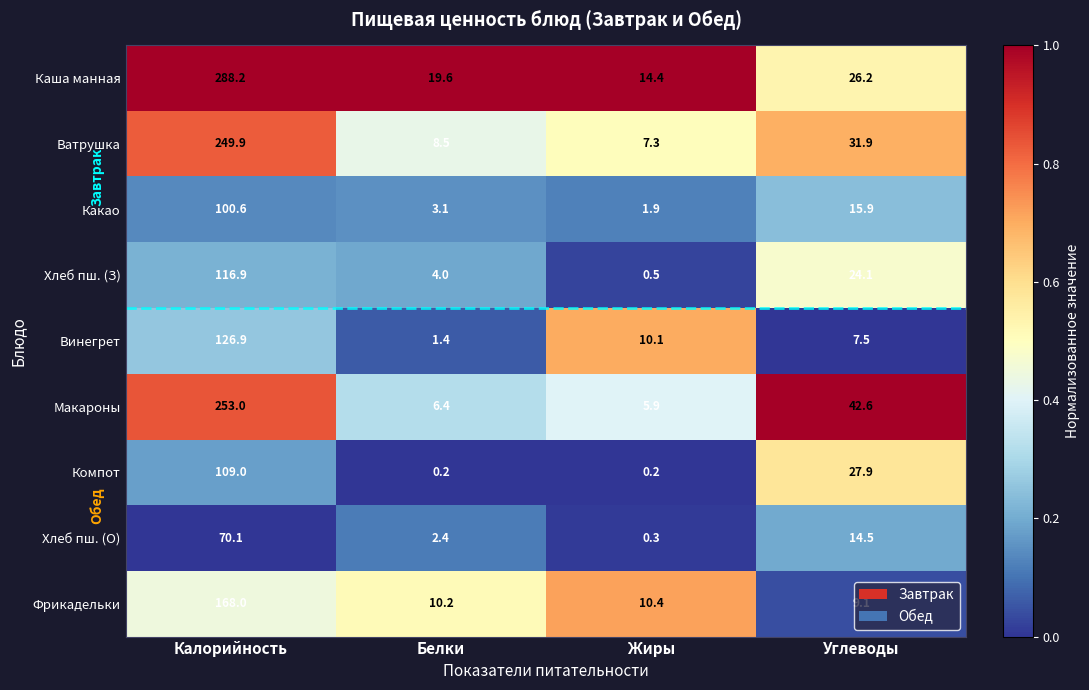

List the series in order of their peak value, highest first.

Каша манная, Макароны, Ватрушка, Фрикадельки, Винегрет, Хлеб пш. (З), Компот, Какао, Хлеб пш. (О)